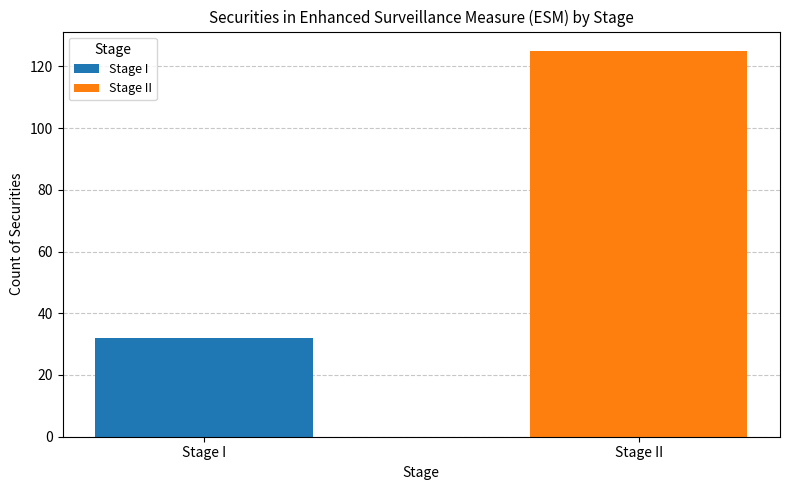

Rank the series by their maximum value, from lowest to highest.

Stage I, Stage II